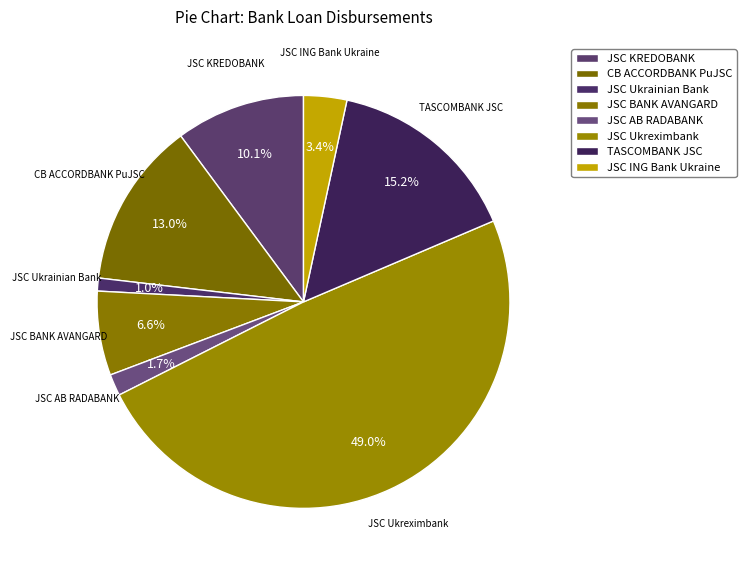

What portion of the pie excludes TASCOMBANK JSC?

84.8%